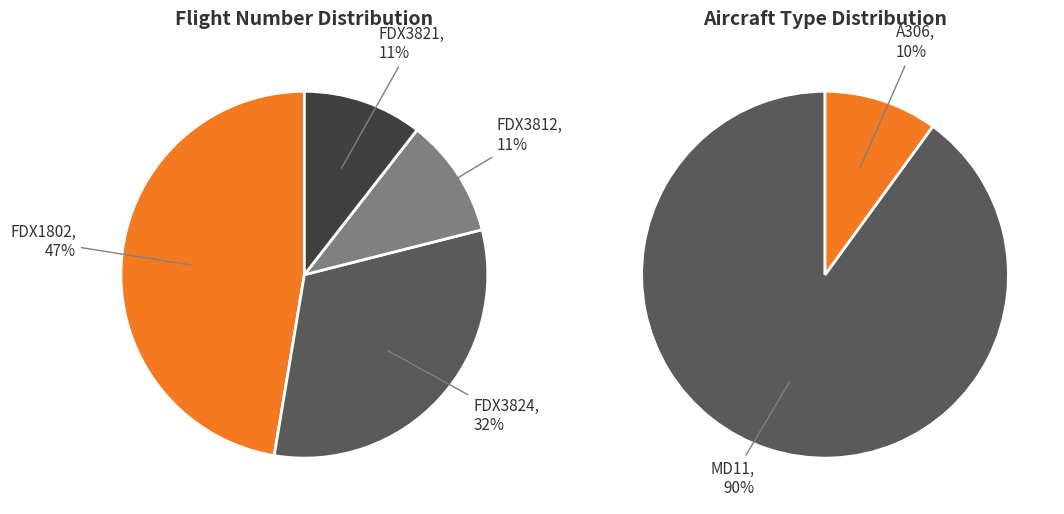

Does FDX1802 represent more than half of the total?

No